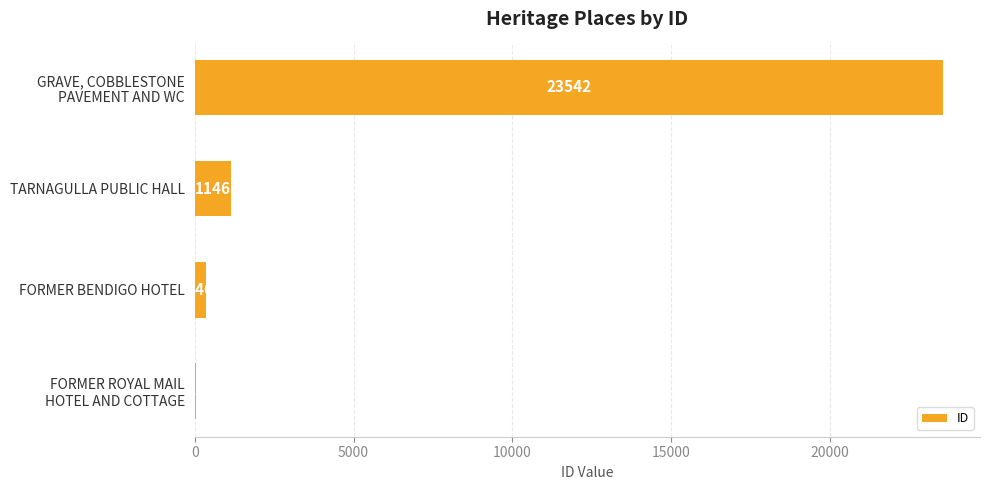

The value at TARNAGULLA PUBLIC HALL is 1940. True or false?

False